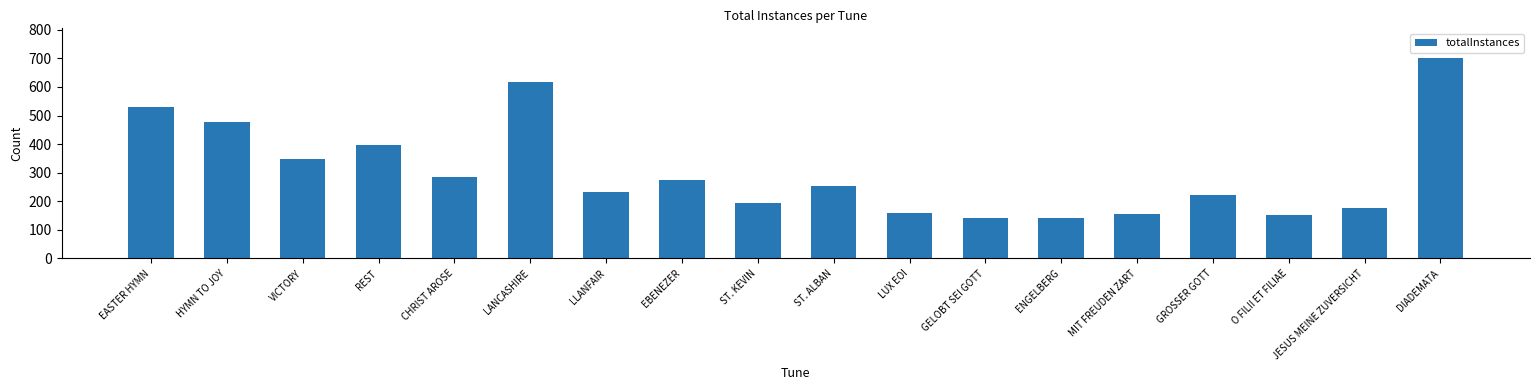

What is the label of the 6th bar from the left?

LANCASHIRE